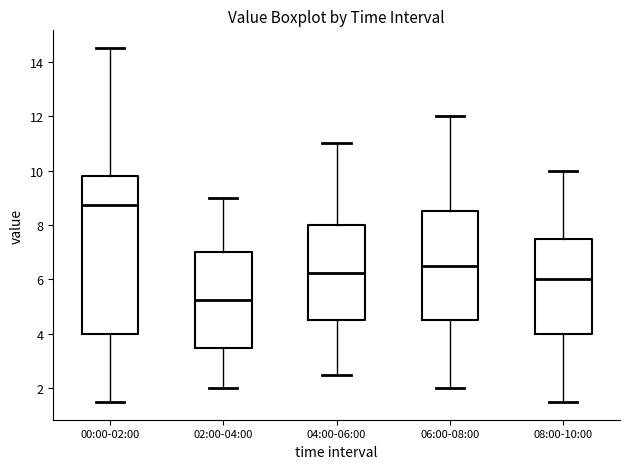

Where does the lower whisker of the box for 00:00-02:00 end on the y-axis? The values are not printed on the chart, so give them approximately, as read against the axis.

1.6